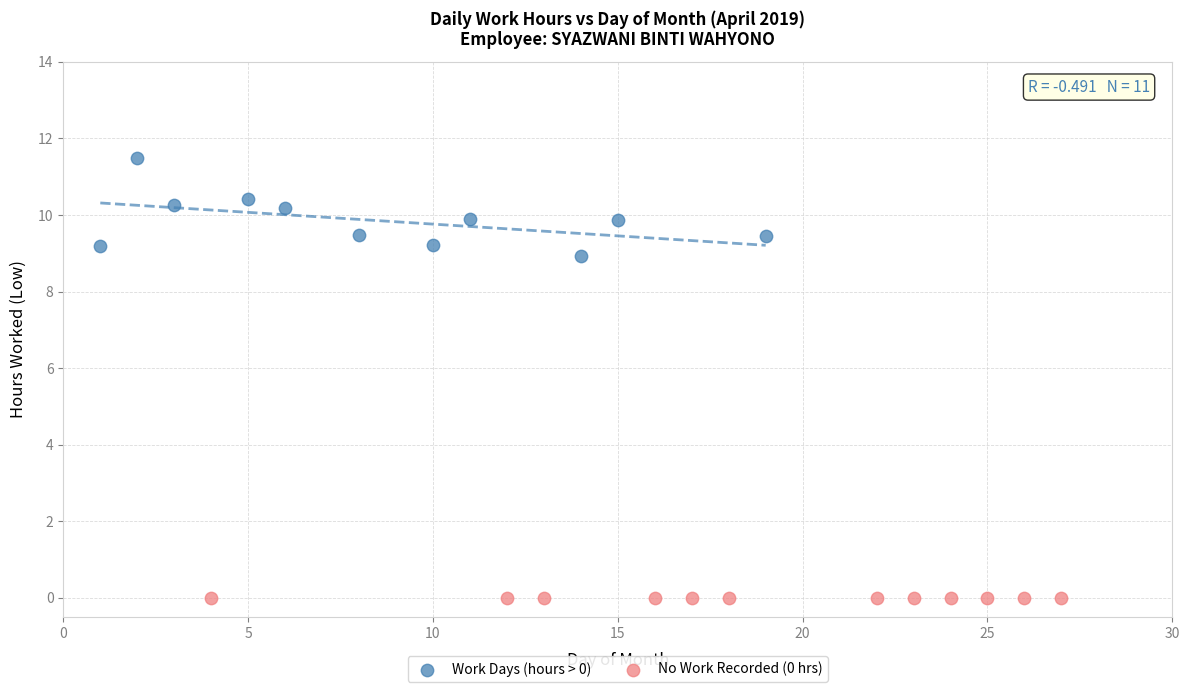

Which series reaches the minimum Y coordinate?

No Work Recorded (0 hrs)